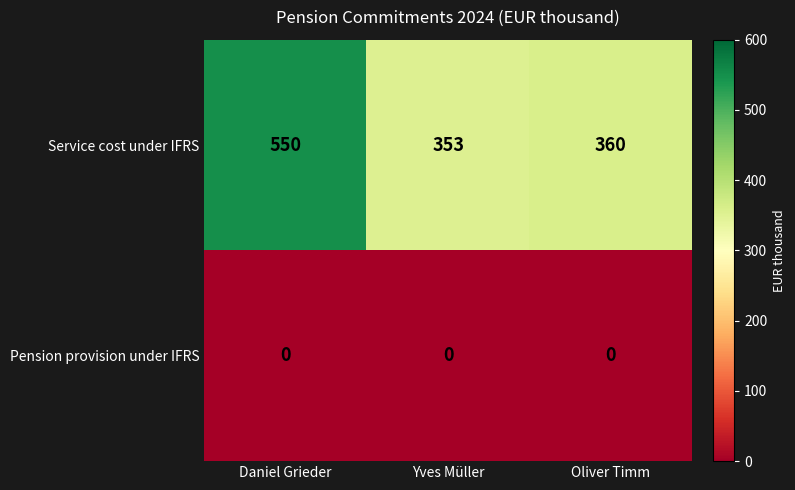

At which category is the sum across all series the highest?

Daniel Grieder